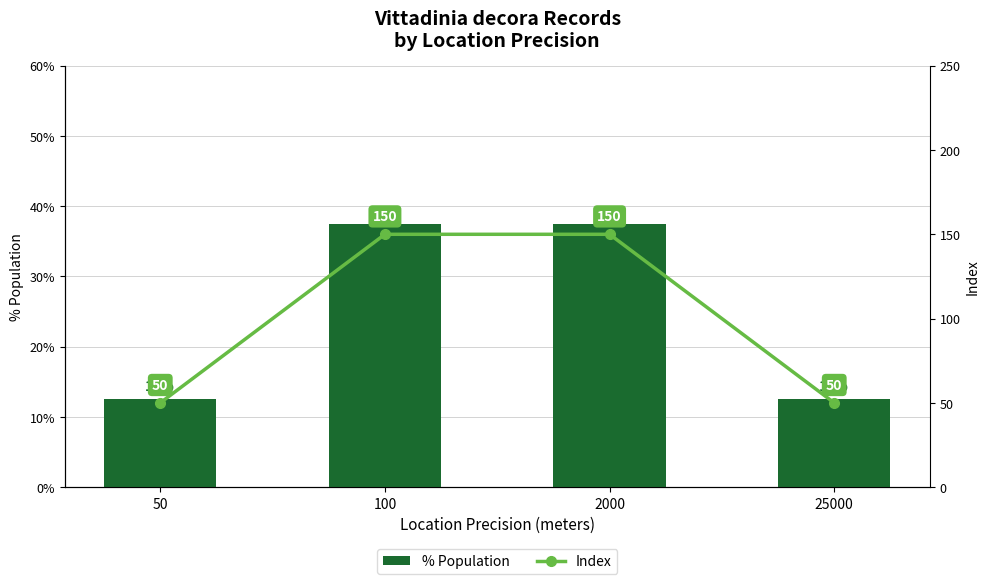

Reading left to right, what are all the values shown in this chart?

% Population: 50=12.5	100=37.5	2000=37.5	25000=12.5
Index: 50=50.0	100=150.0	2000=150.0	25000=50.0